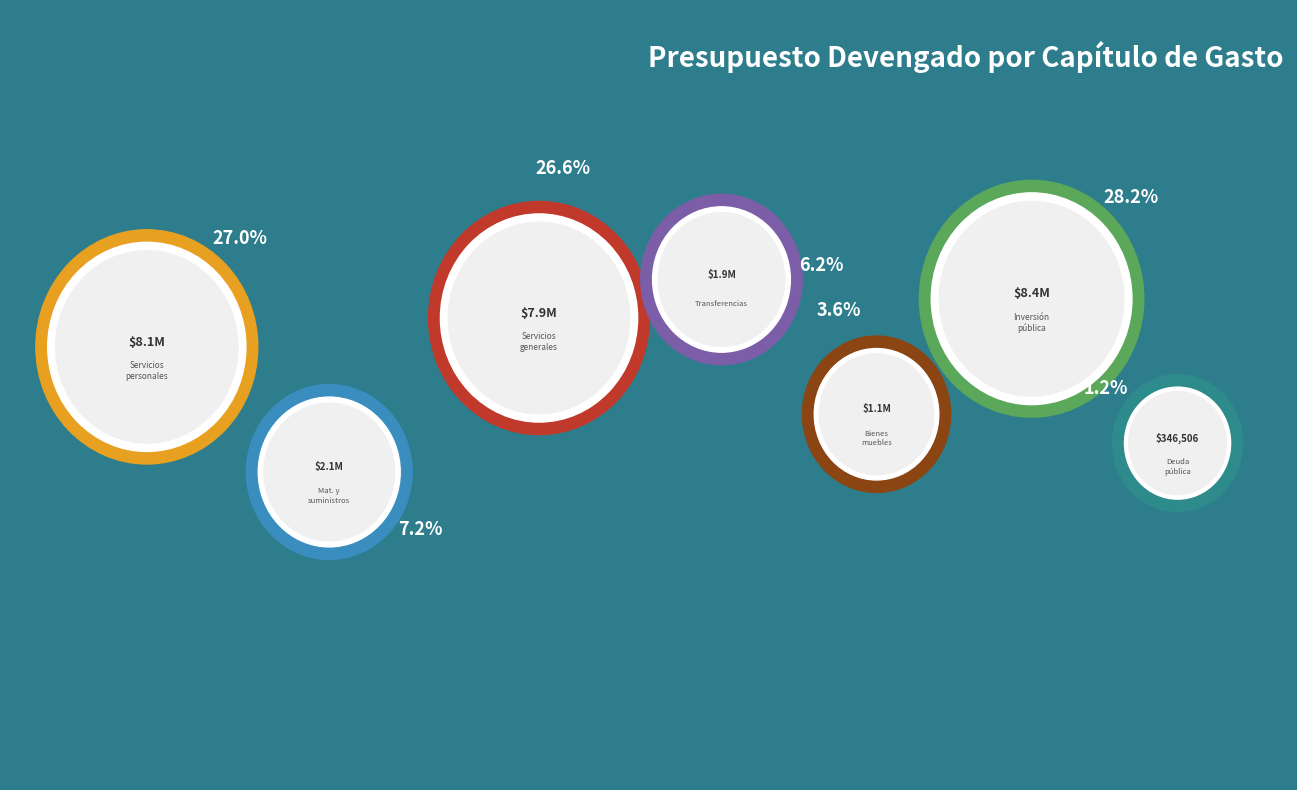

Is there any slice that represents more than half of the pie?

No